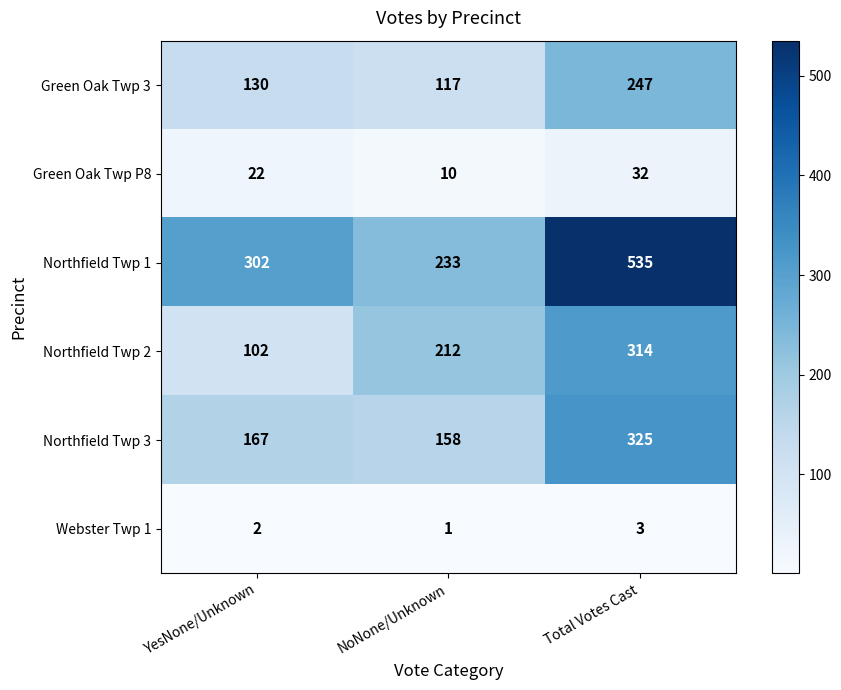

Reading left to right, what are all the values shown in this chart?

Green Oak Twp 3: 130	117	247
Green Oak Twp P8: 22	10	32
Northfield Twp 1: 302	233	535
Northfield Twp 2: 102	212	314
Northfield Twp 3: 167	158	325
Webster Twp 1: 2	1	3